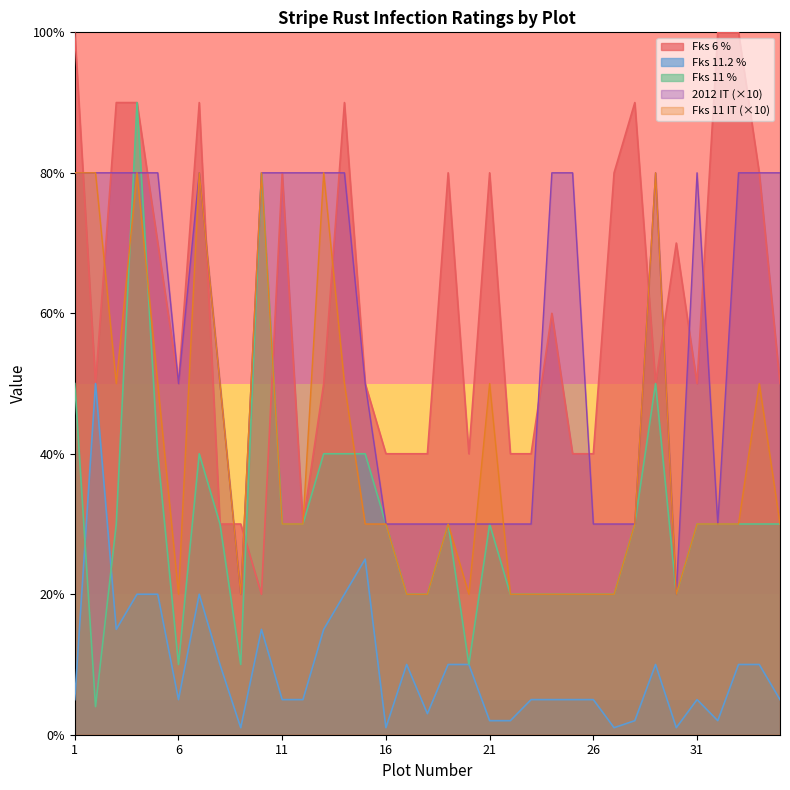

How many values in the Fks 11.2 % series are below 5?

9